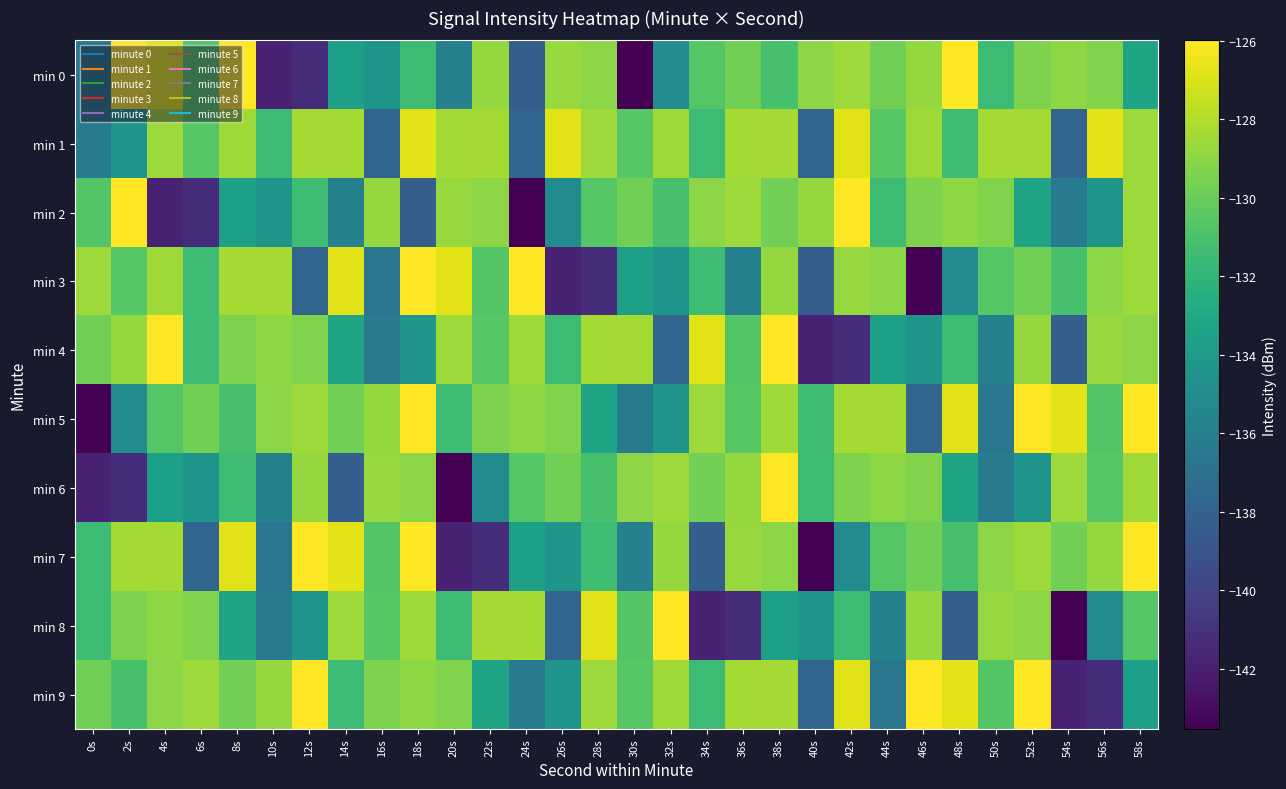

At how many categories does at least one series exceed -137?

30